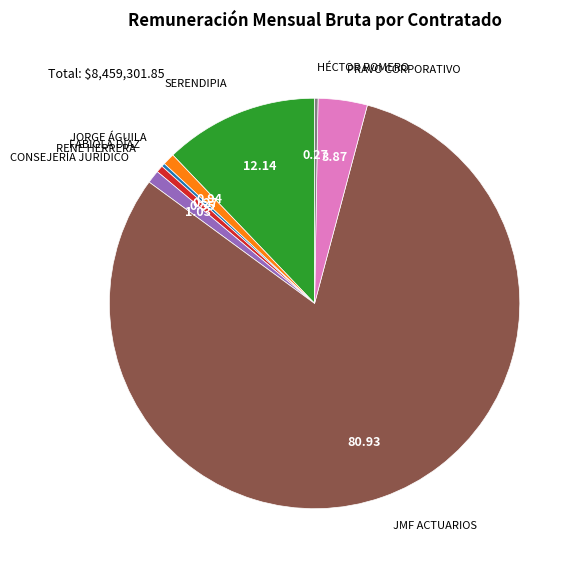

What is the largest slice in the pie chart?

JMF ACTUARIOS